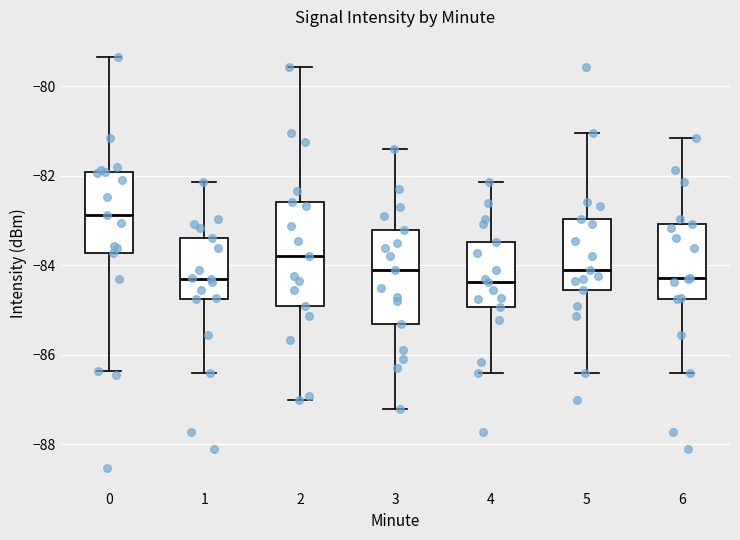

Reading left to right, read every box against the y-axis: the position of its median line, the range the box covers, and the ends of its whiskers. The values are not printed on the chart, so give them approximately, as read against the axis.

0: median -82.8, box -83.8 to -82.0, whiskers -86.4 to -79.4
1: median -84.4, box -84.8 to -83.4, whiskers -86.4 to -82.2
2: median -83.8, box -84.8 to -82.6, whiskers -87.0 to -79.6
3: median -84.0, box -85.2 to -83.2, whiskers -87.2 to -81.4
4: median -84.4, box -85.0 to -83.4, whiskers -86.4 to -82.2
5: median -84.0, box -84.6 to -83.0, whiskers -86.4 to -81.0
6: median -84.2, box -84.8 to -83.0, whiskers -86.4 to -81.2